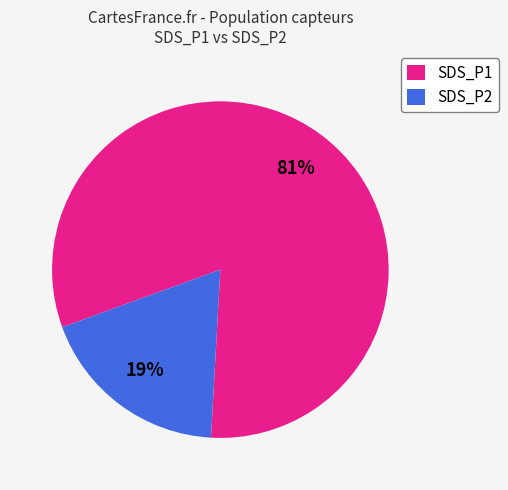

Between SDS_P2 and SDS_P1, which is larger?

SDS_P1